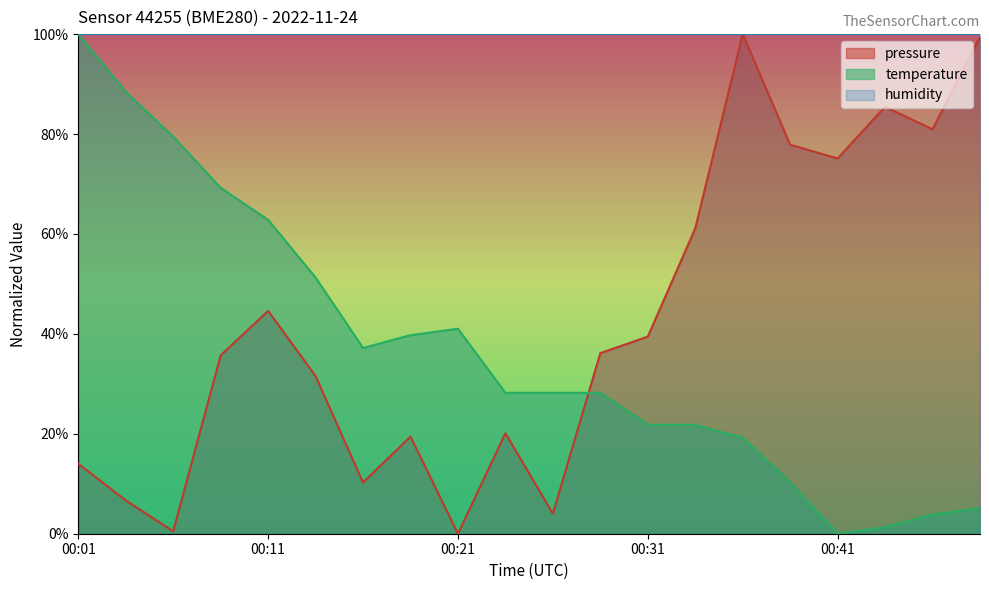

Reading left to right, extract all data points from this chart.

pressure: 14.0	6.7	0.5	35.7	44.6	31.6	10.2	19.4	0.0	20.1	4.0	36.1	39.5	61.1	100.0	77.9	75.1	85.5	80.9	99.4
temperature: 100.0	88.5	79.5	69.2	62.8	51.3	37.2	39.7	41.0	28.2	28.2	28.2	21.8	21.8	19.2	10.3	0.0	1.3	3.8	5.1